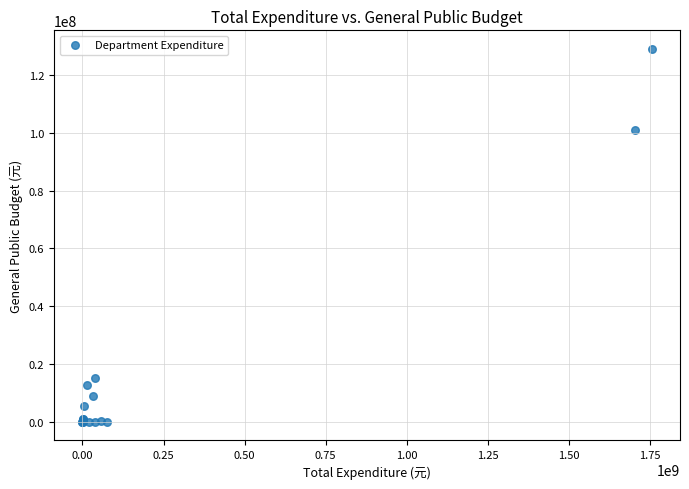

What Y value in the scatter plot is closest to 64501985?

101012359.1